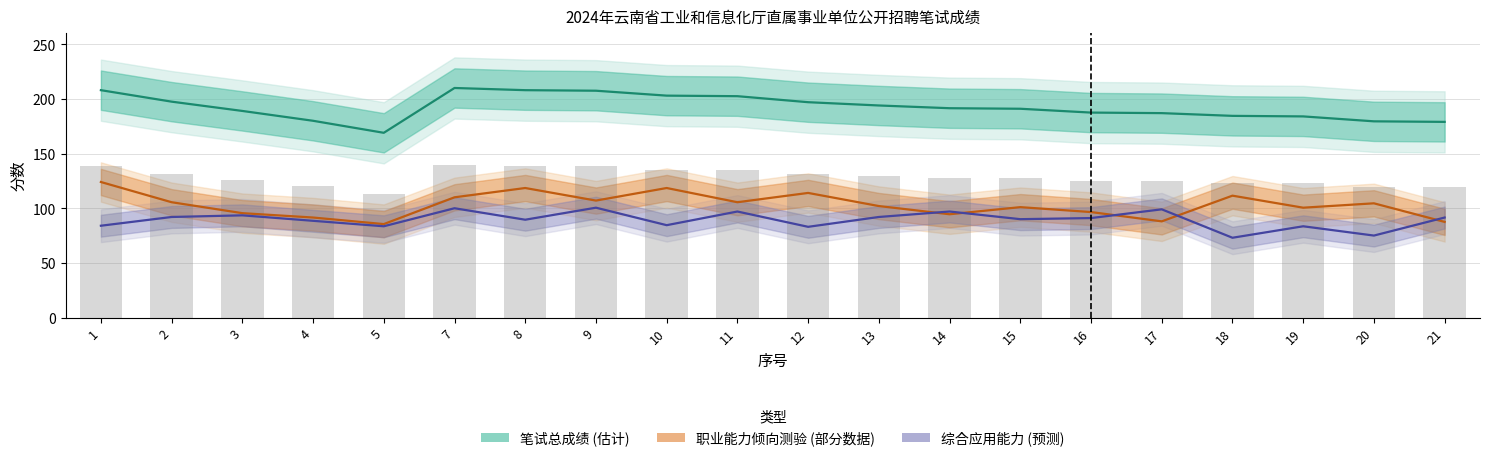

What is the value of the 职业能力倾向测验 bar at the 16th from the left?

88.0